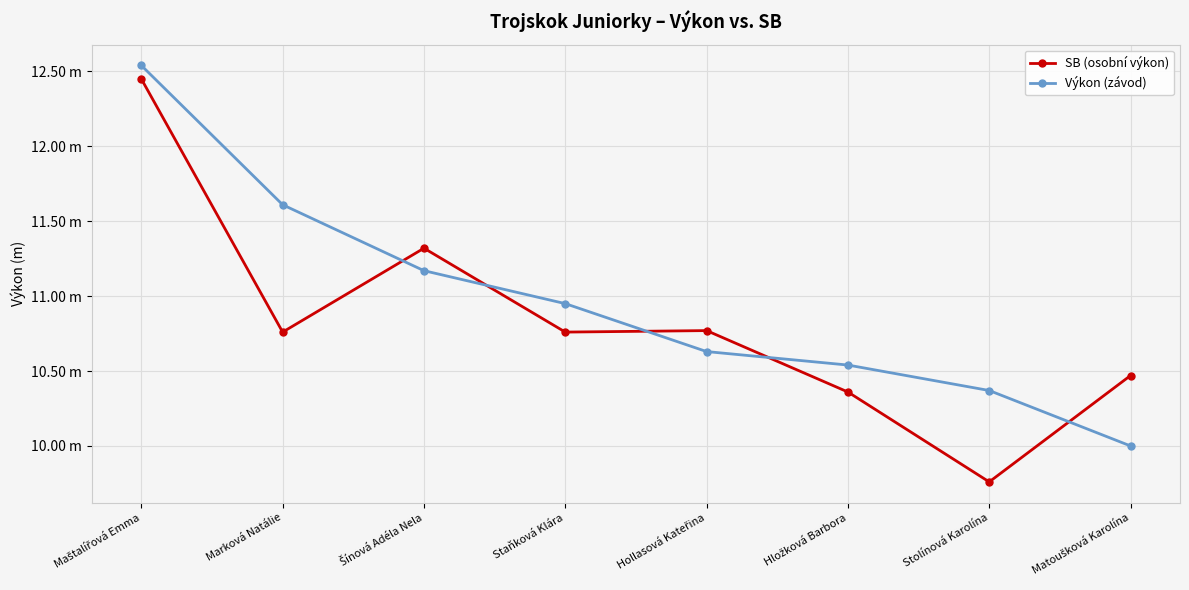

Does the chart have visible grid lines?

Yes